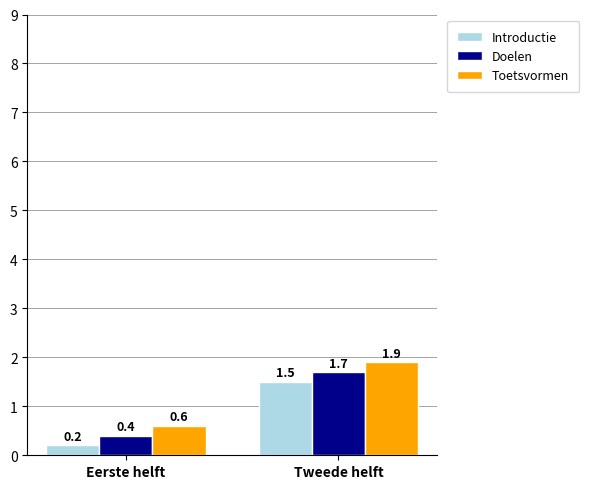

What are all the series names shown in the legend?

Introductie, Doelen, Toetsvormen